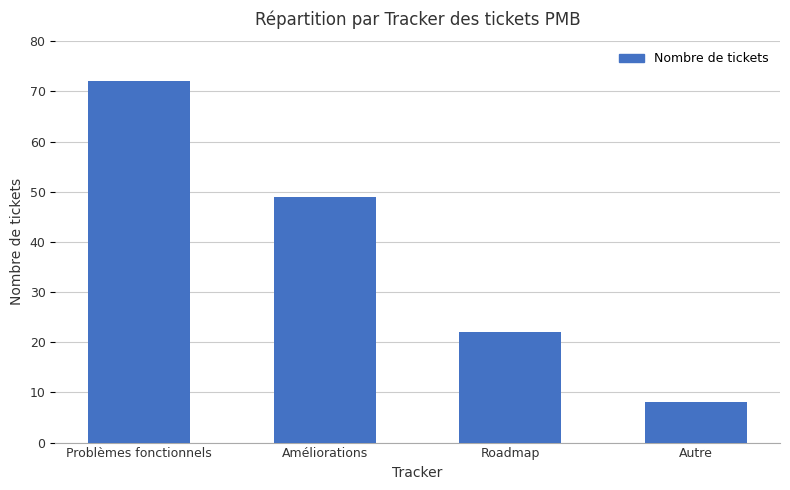

What is the approximate value at Améliorations, to the nearest 5?

50